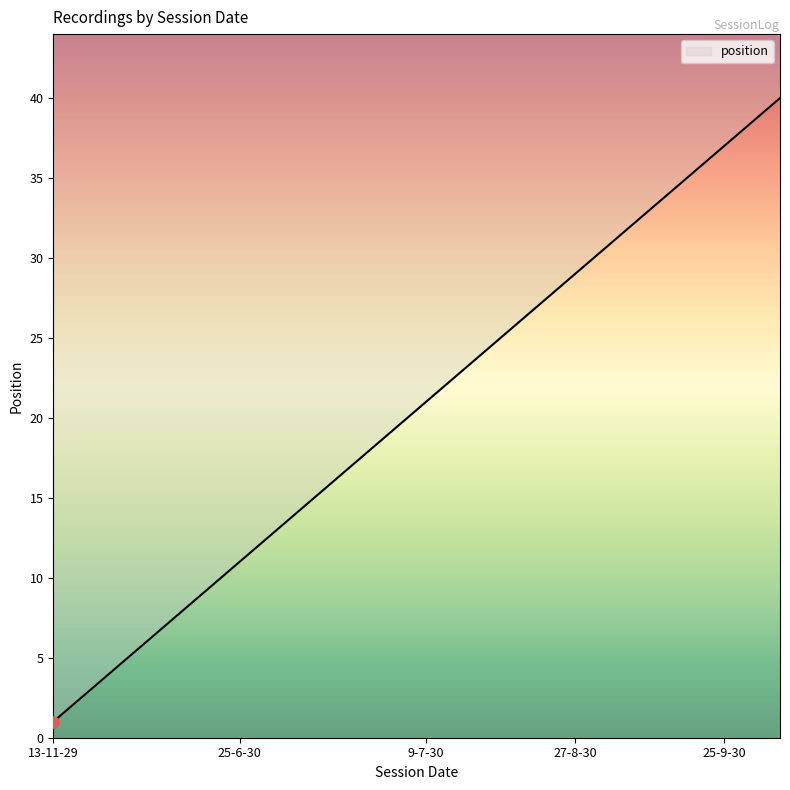

What is the greatest value displayed?

40